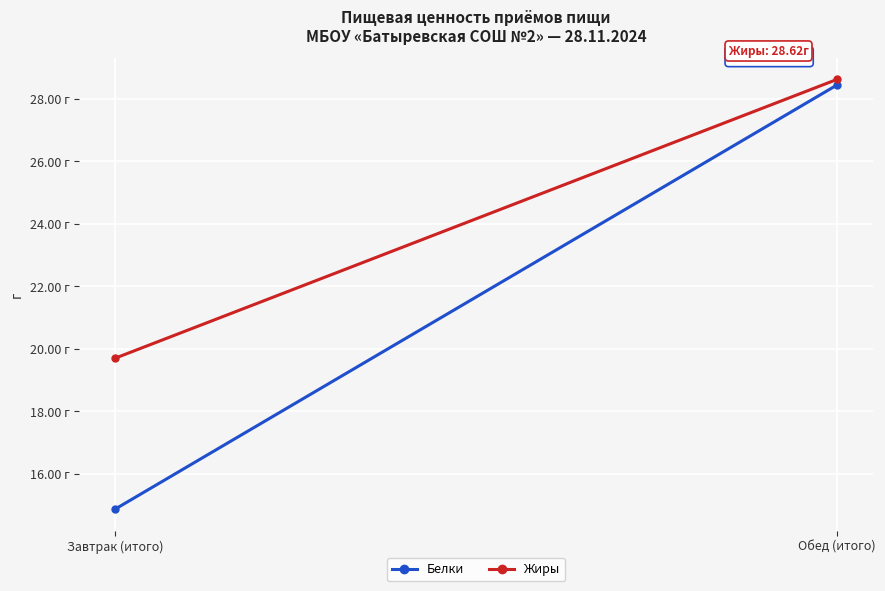

Is it true that Жиры equals 28.0 at Завтрак (итого)?

False